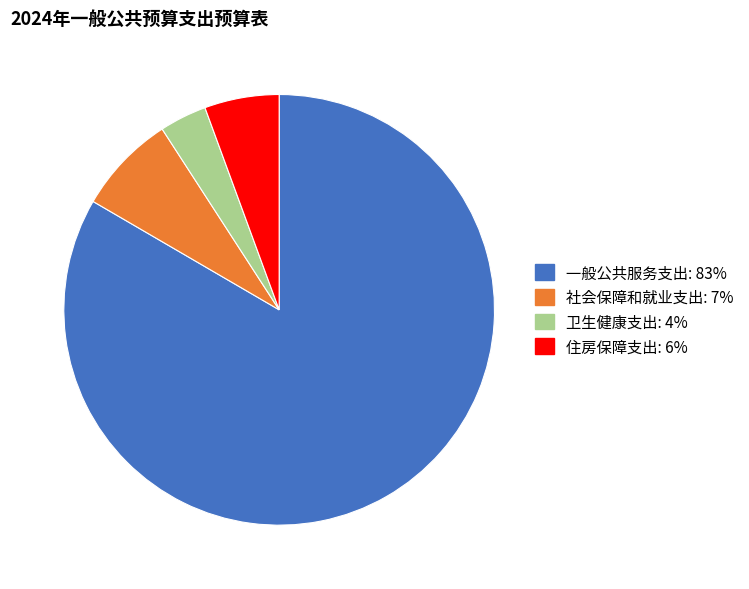

Do 住房保障支出 and 社会保障和就业支出 together represent more than half of the pie?

No